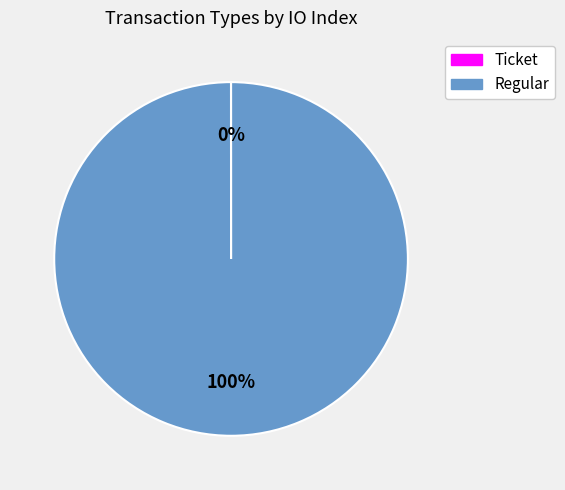

To the nearest percent, what is the difference between the largest and smallest slice percentages?

100%